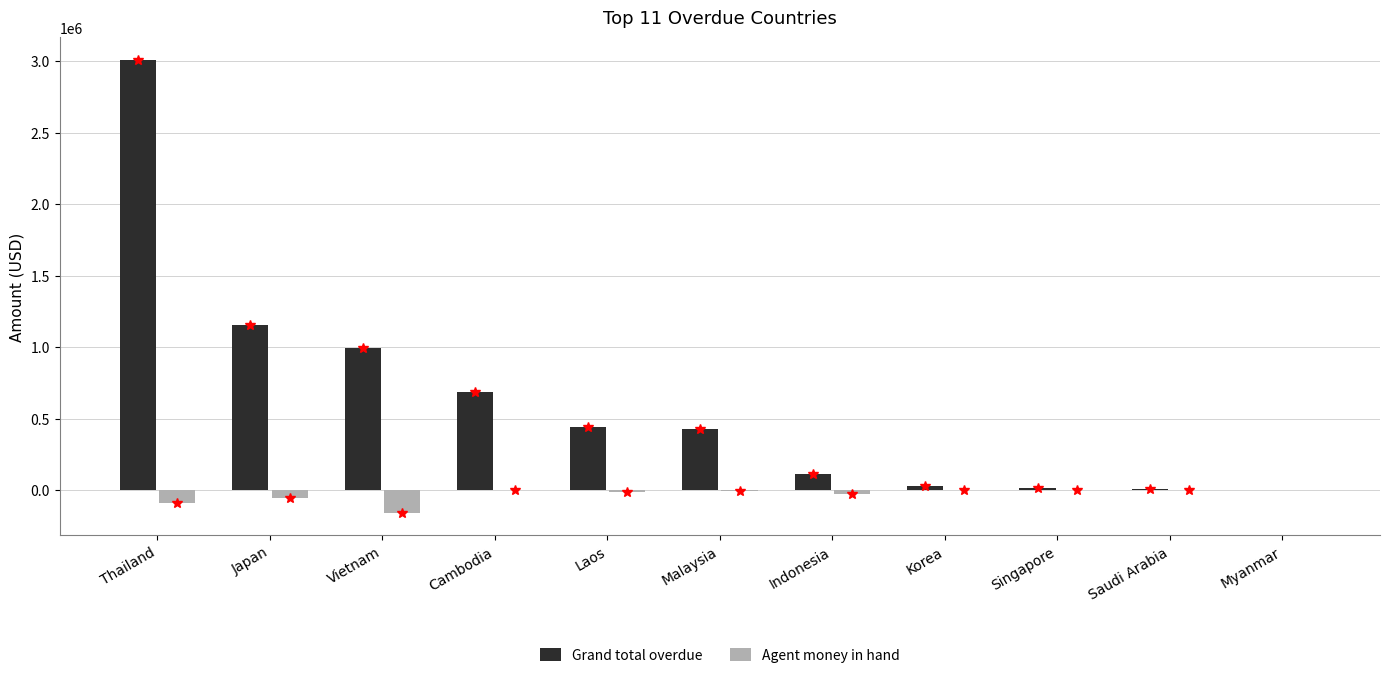

Which series has the largest total across all categories?

Grand total overdue